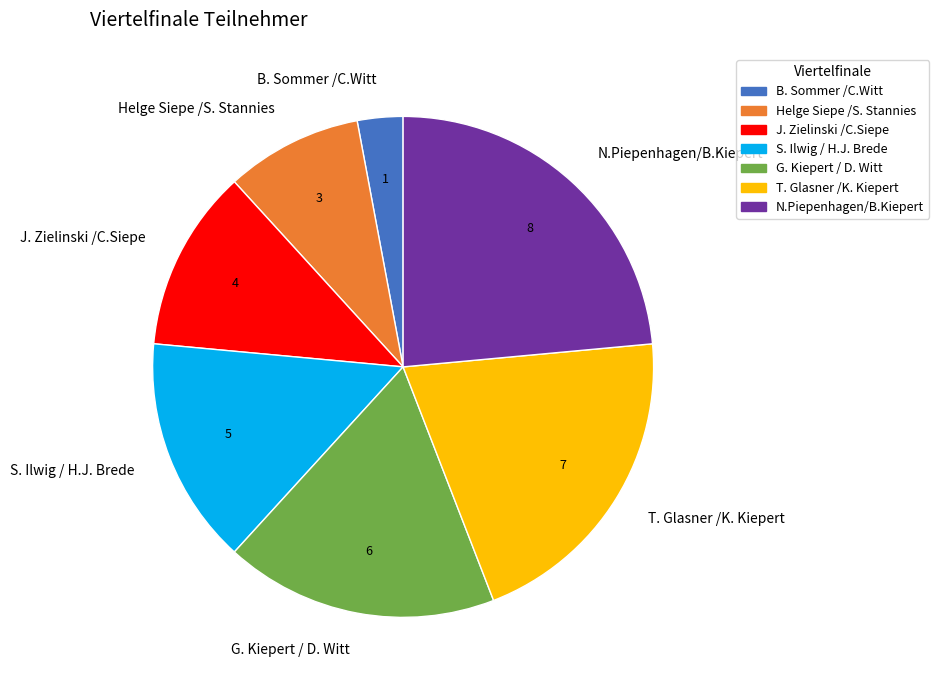

How many segments does this pie chart have?

7